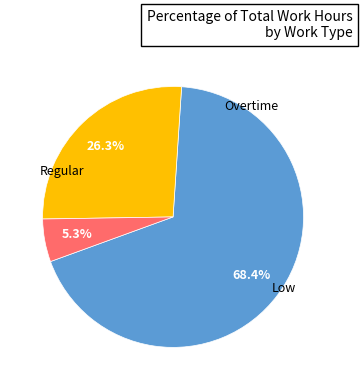

Is there any slice that represents more than half of the pie?

Yes